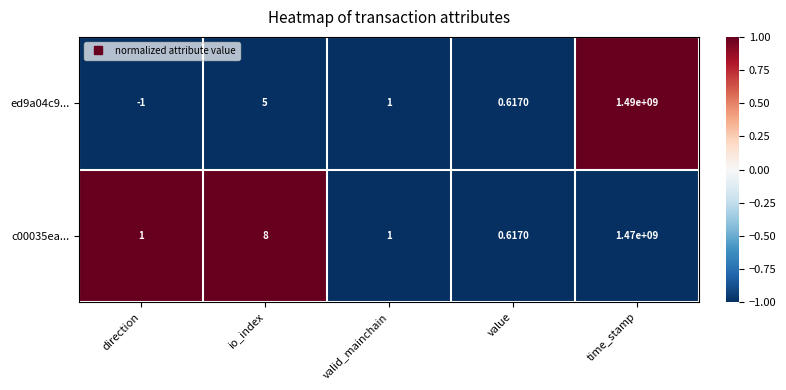

Rank the series by their average value, from highest to lowest.

ed9a04c9..., c00035ea...